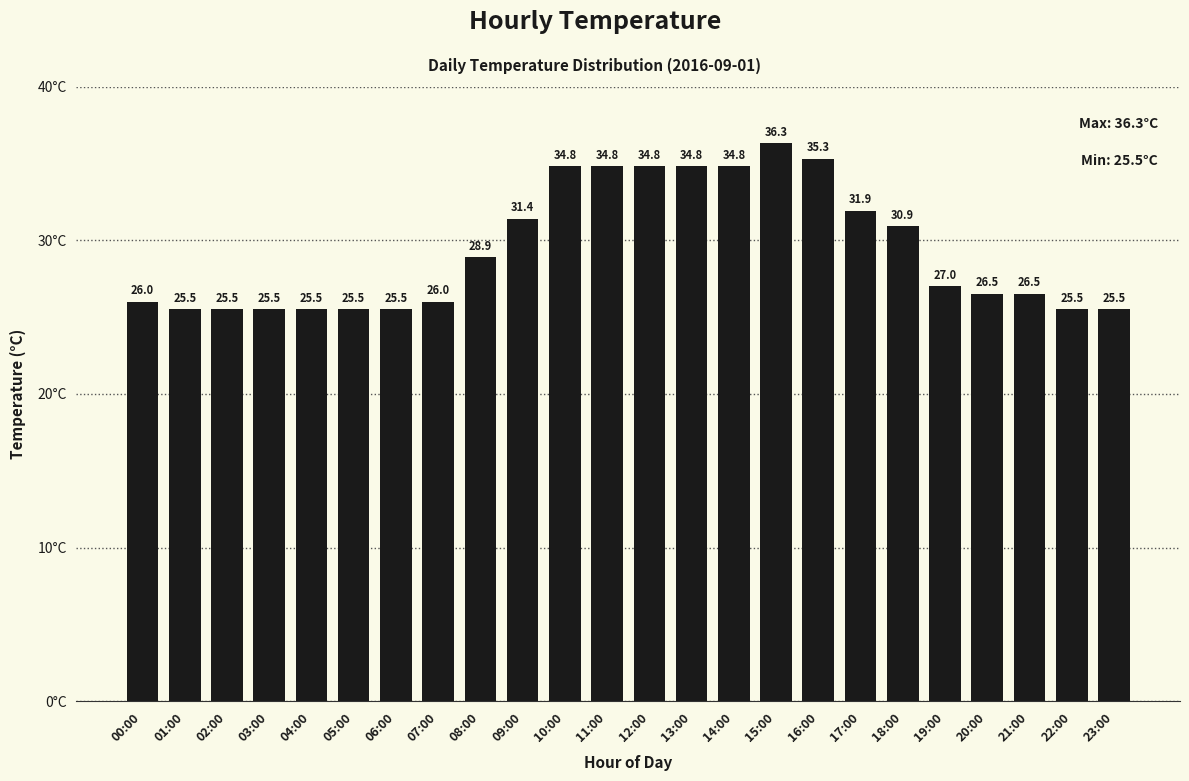

Reading right to left, what are all the values shown in this chart?

25.5	25.5	26.5	26.5	27.0	30.9	31.9	35.3	36.3	34.8	34.8	34.8	34.8	34.8	31.4	28.9	26.0	25.5	25.5	25.5	25.5	25.5	25.5	26.0